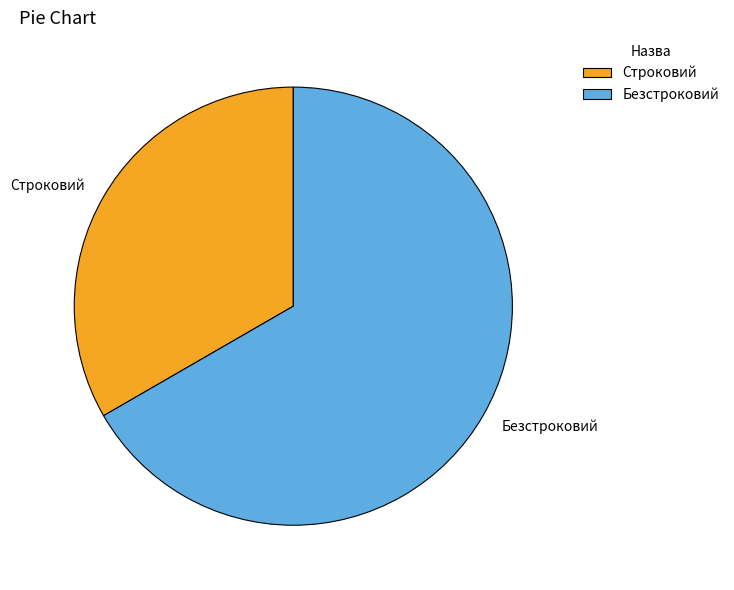

Rank the categories by value from lowest to highest.

Строковий, Безстроковий